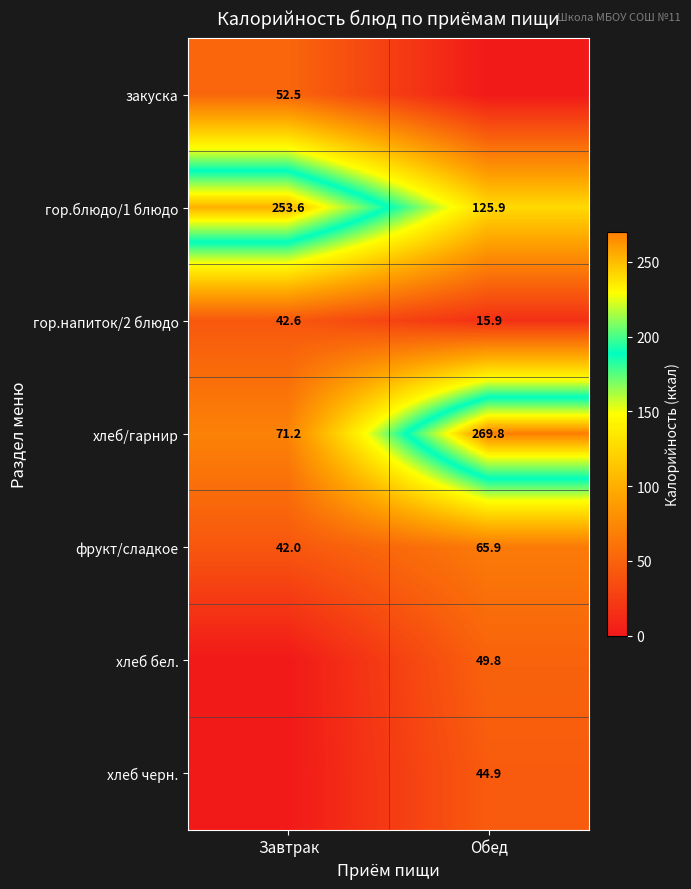

What is the sum of the хлеб/гарнир values at Обед and Завтрак?

341.0